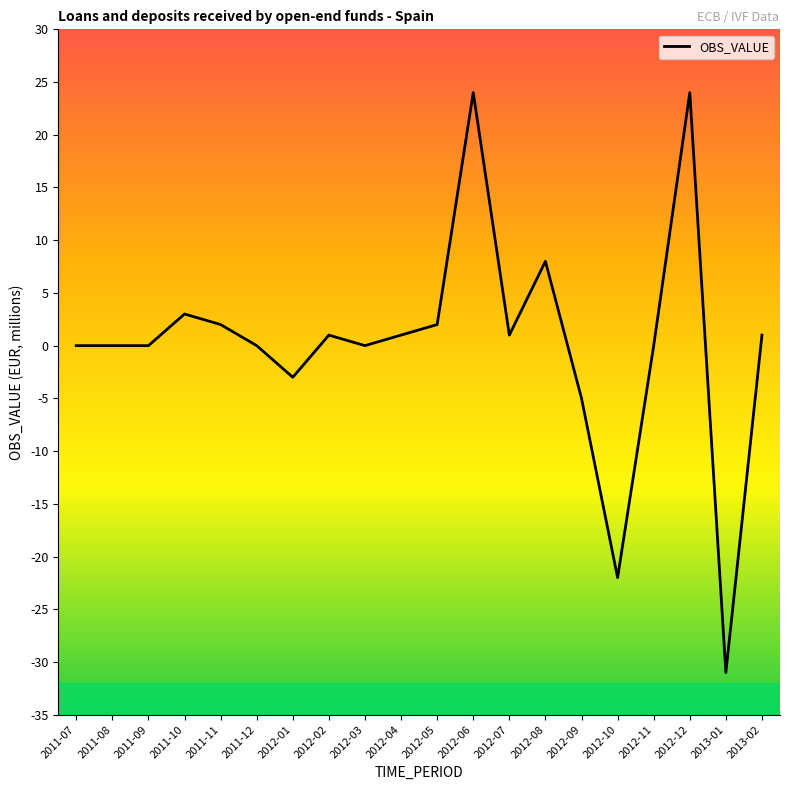

Which label corresponds to the smallest value in the chart?

2013-01